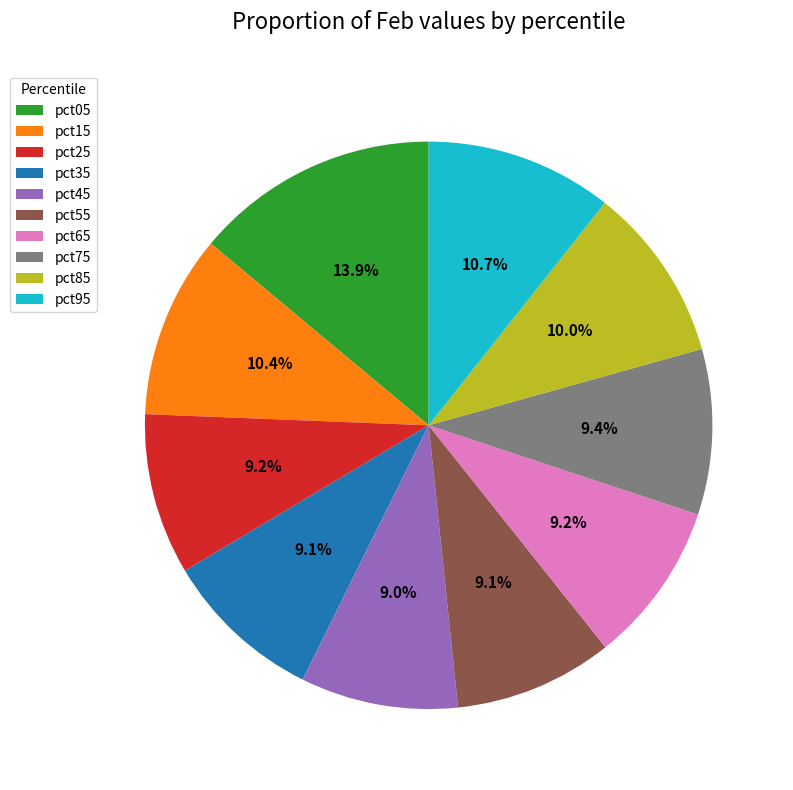

What percentage is the pct35 slice, to the nearest percent?

9%